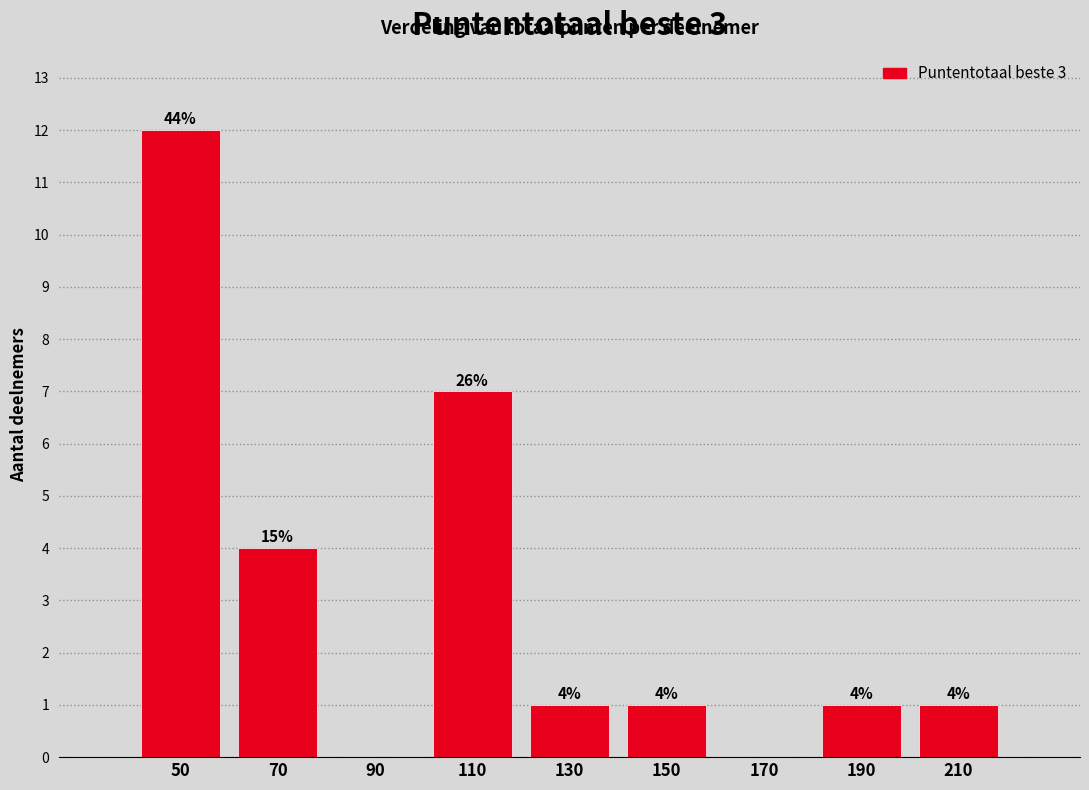

Which range on the x-axis has the tallest bar?

40 to 60